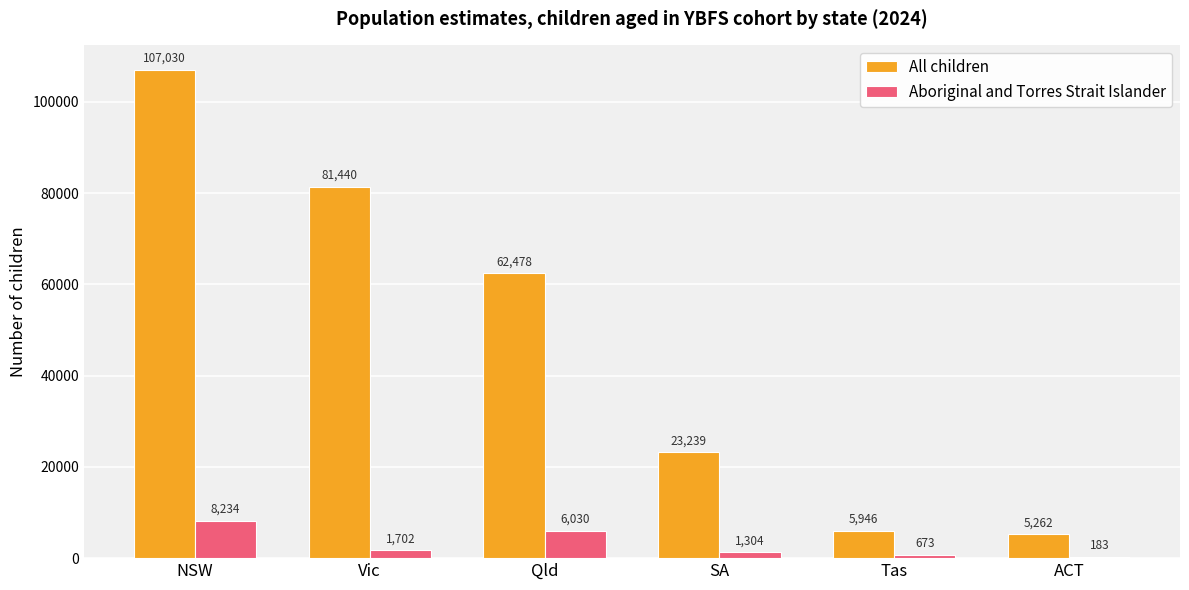

Which series has the largest total across all categories?

All children